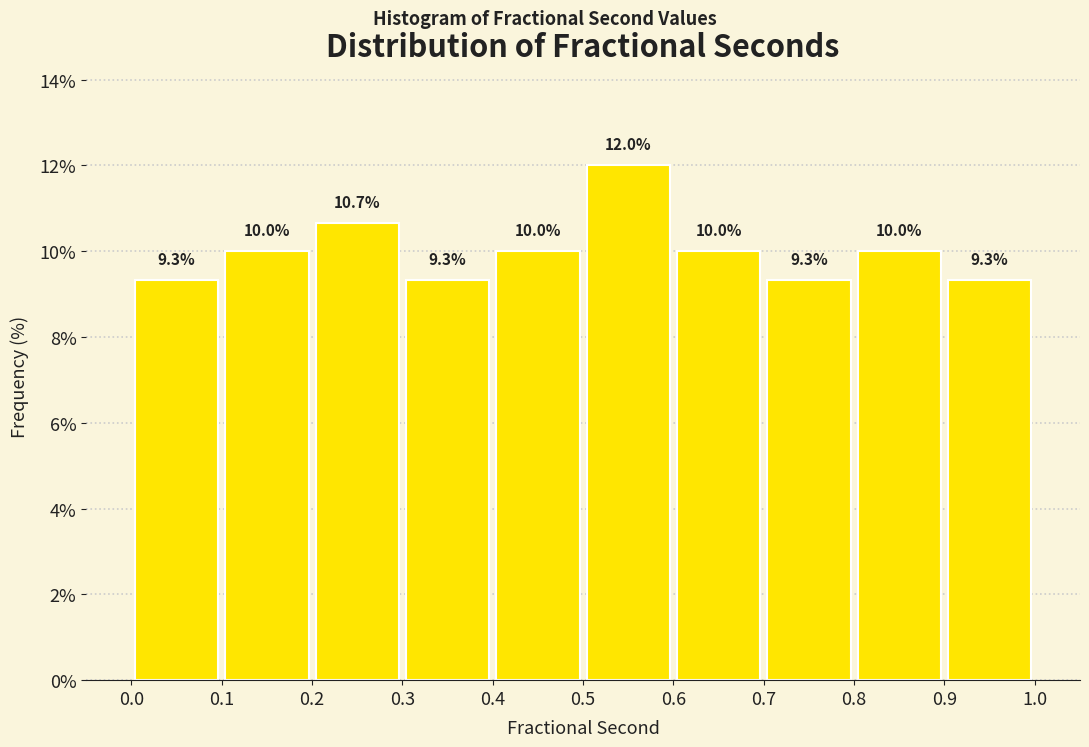

Which range on the x-axis has the tallest bar?

0.5 to 0.6